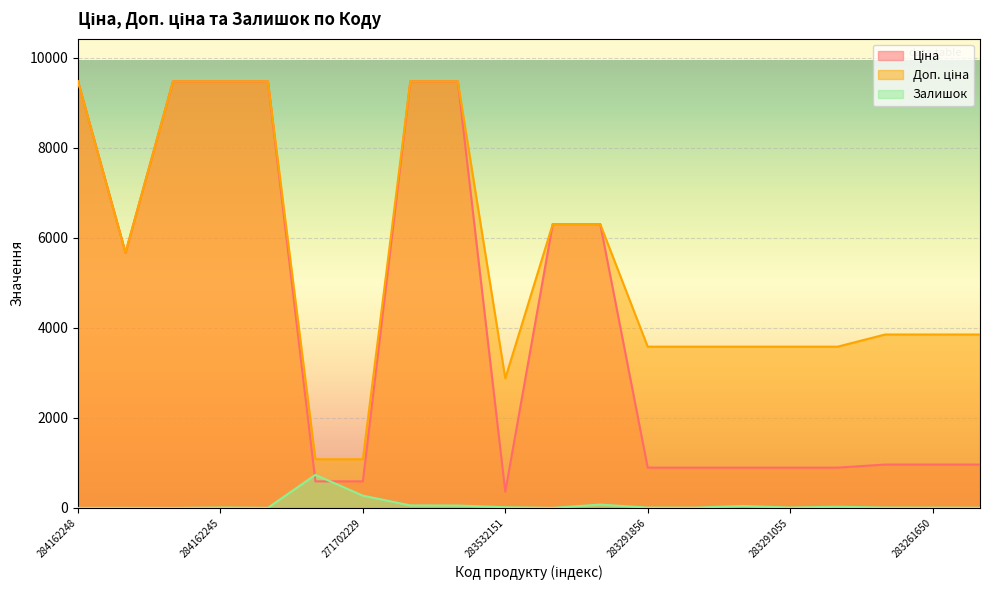

Rank the series at 284162210 from highest to lowest value.

Ціна, Доп. ціна, Залишок